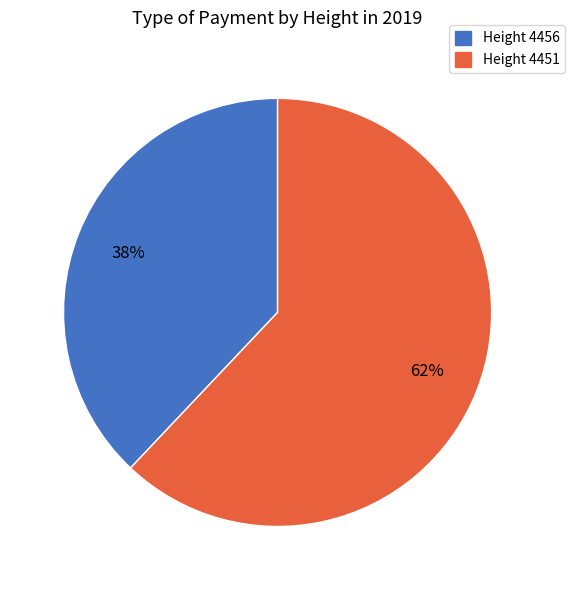

Rank the categories by value from highest to lowest.

Height 4451, Height 4456